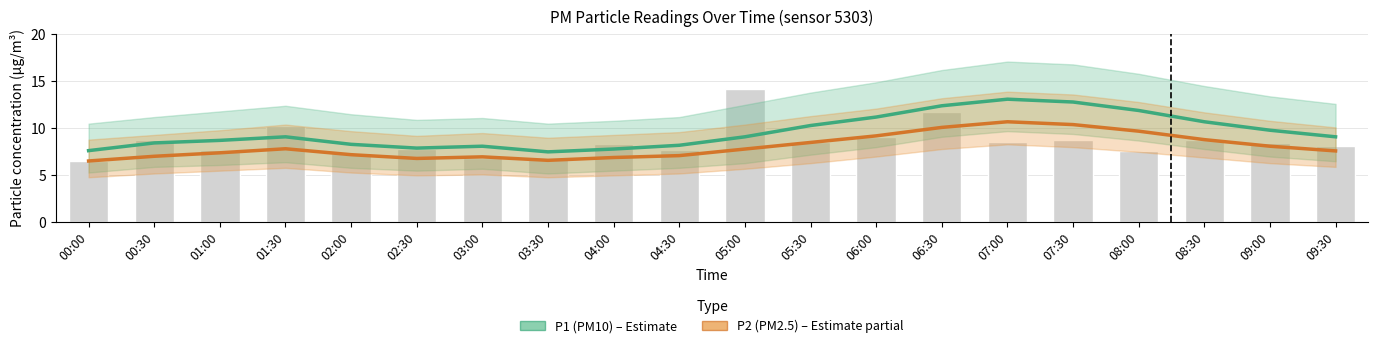

How many groups of bars are there?

20